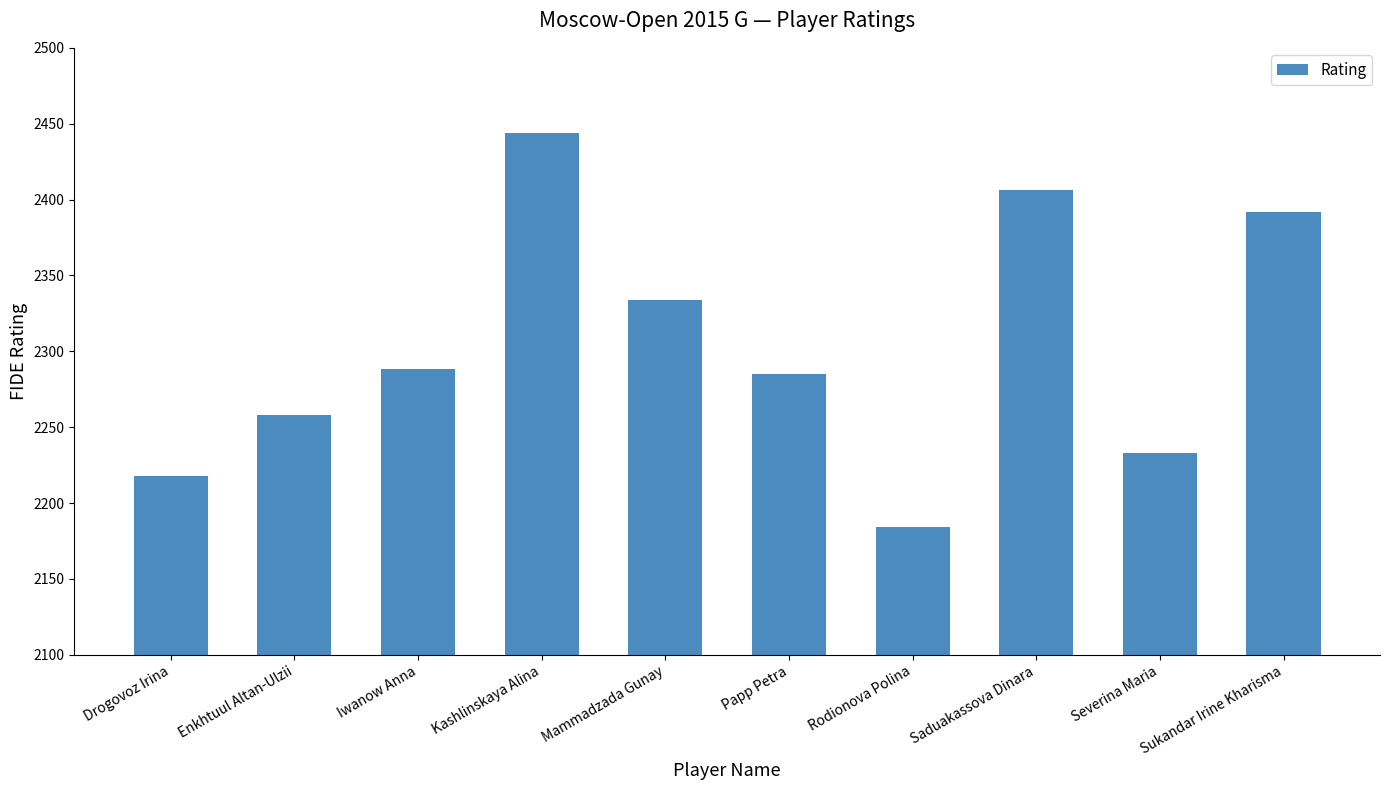

Reading left to right, extract all data points from this chart.

2218	2258	2288	2444	2334	2285	2184	2406	2233	2392